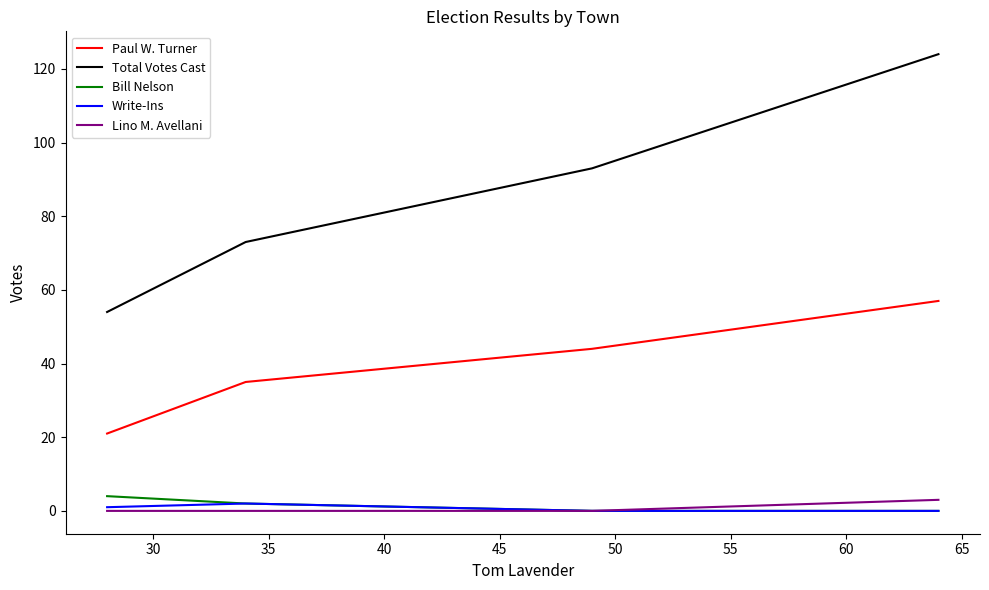

What is the difference between the maximum and second lowest values in the Paul W. Turner series?

22